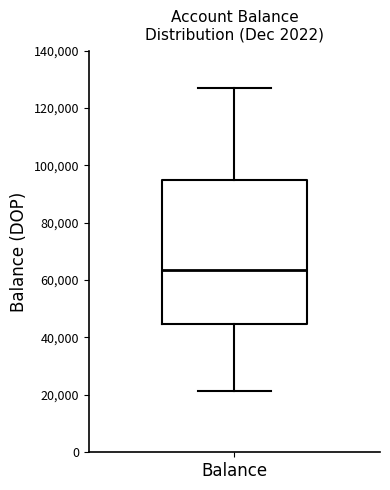

Where does the median line of the box for Balance sit on the y-axis? The values are not printed on the chart, so give them approximately, as read against the axis.

64000